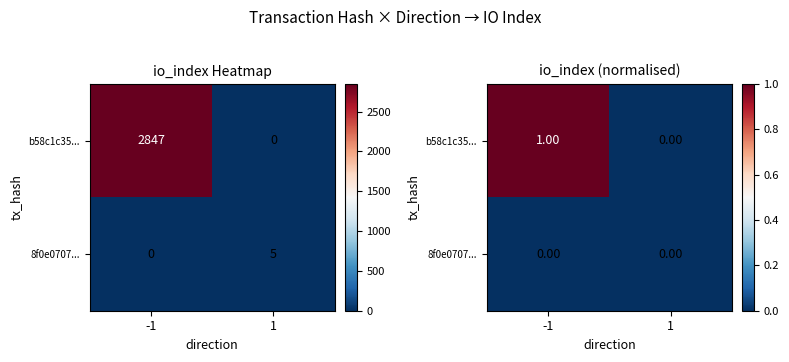

True or false: 8f0e0707... has a value of 0.0 at 1.

True